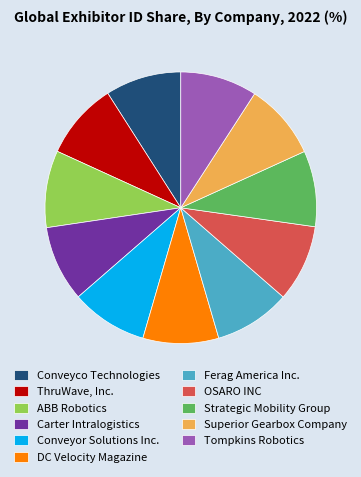

Does any single category account for the majority?

No